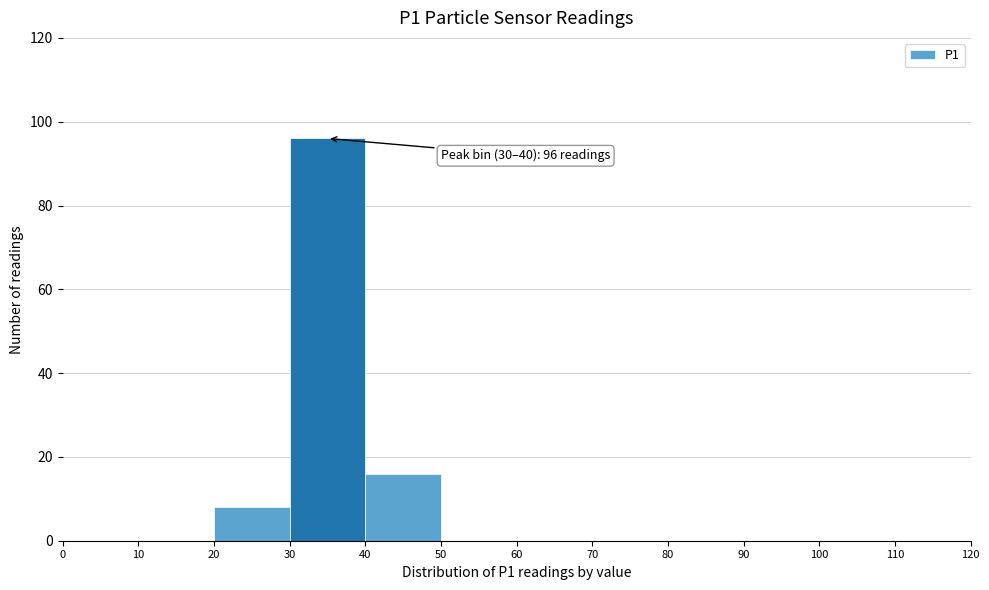

Which range on the x-axis has the tallest bar?

30 to 40